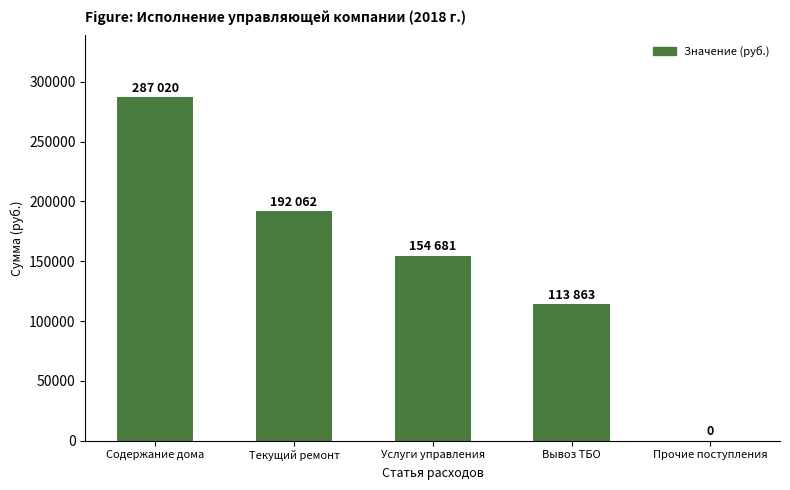

Which category has the highest value across all series?

Содержание дома